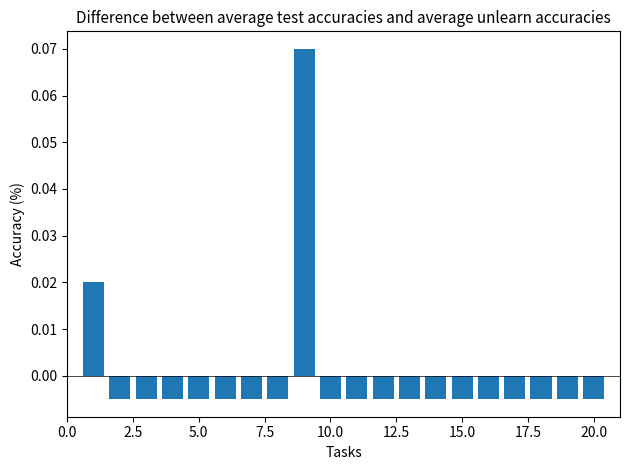

What is the maximum value shown in the chart?

0.1